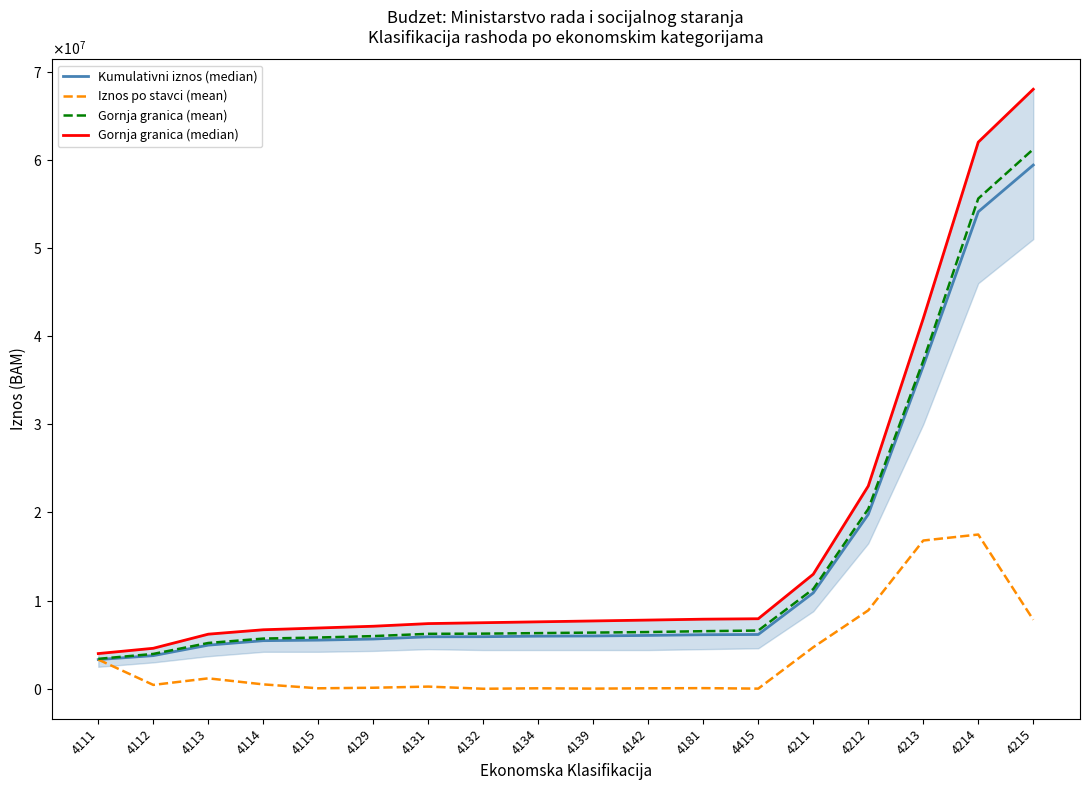

What is the average value of the Kumulativni iznos (median) series?

13976939